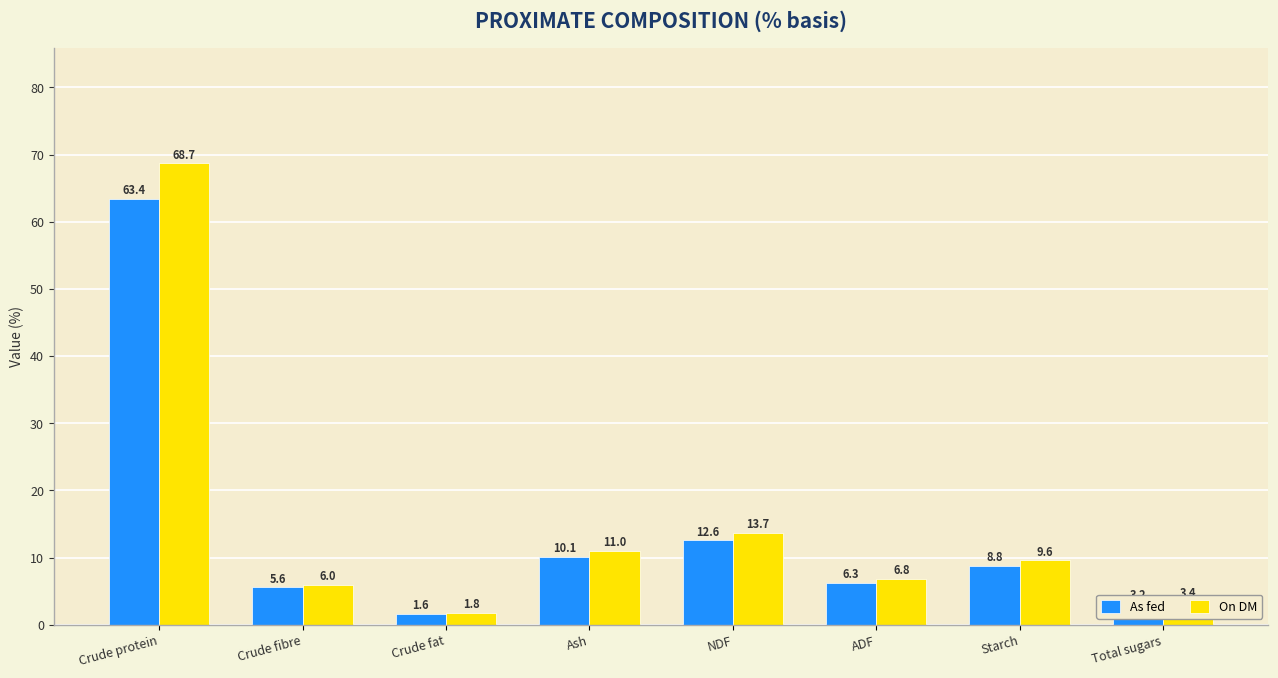

Rank the series by their maximum value, from highest to lowest.

On DM, As fed